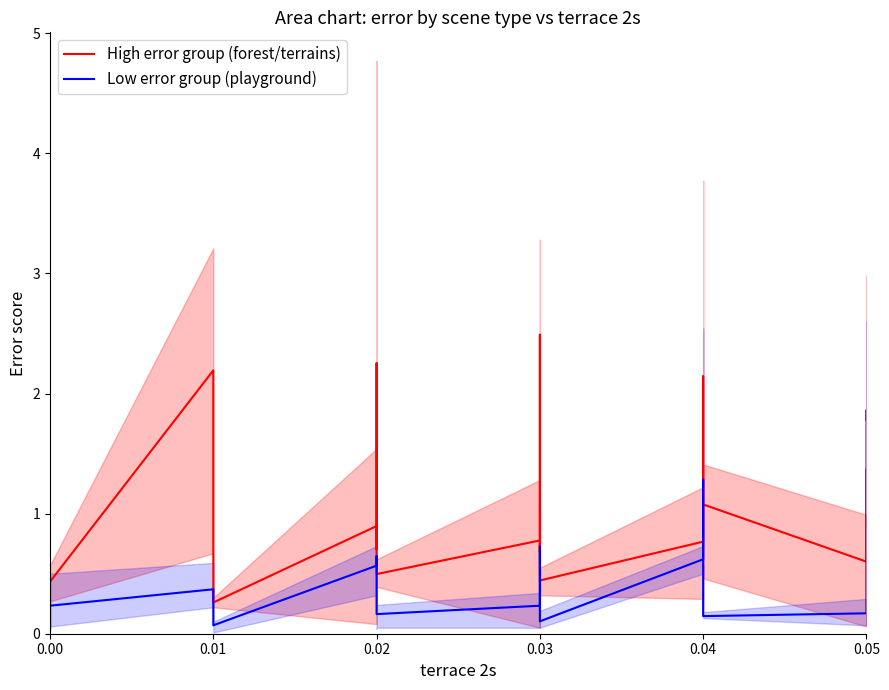

Which series has the largest total across all categories?

High error group (forest/terrains)